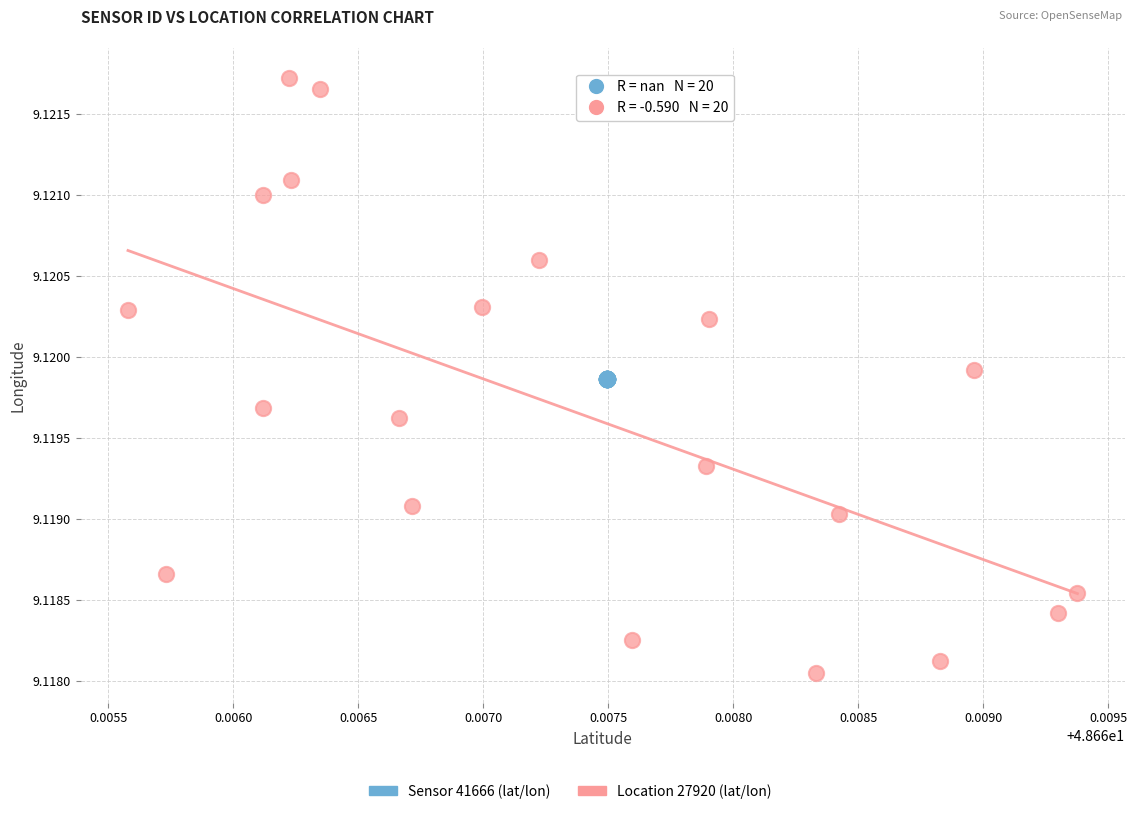

Which series contains the highest Y value?

Location 27920 (lat/lon)